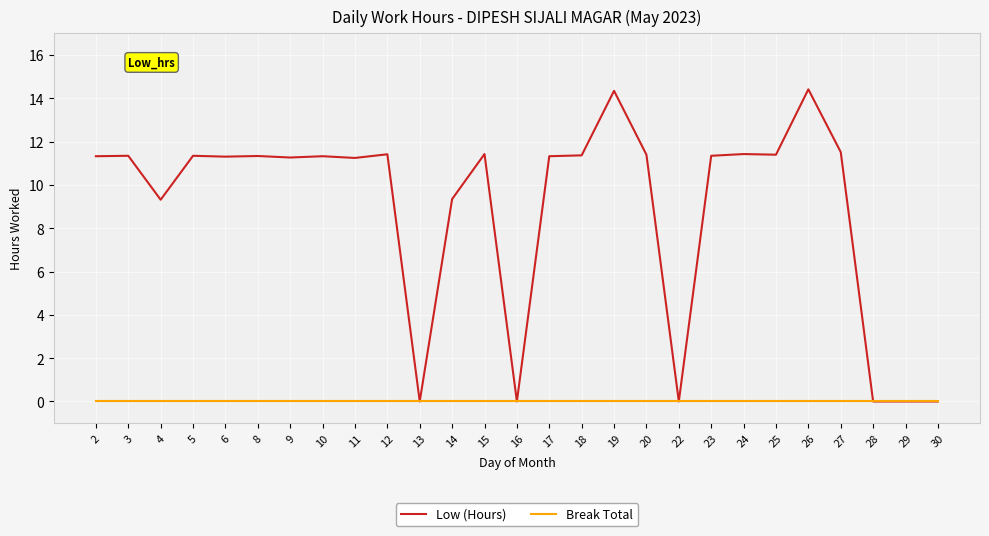

What is the maximum value shown in the chart?

14.4